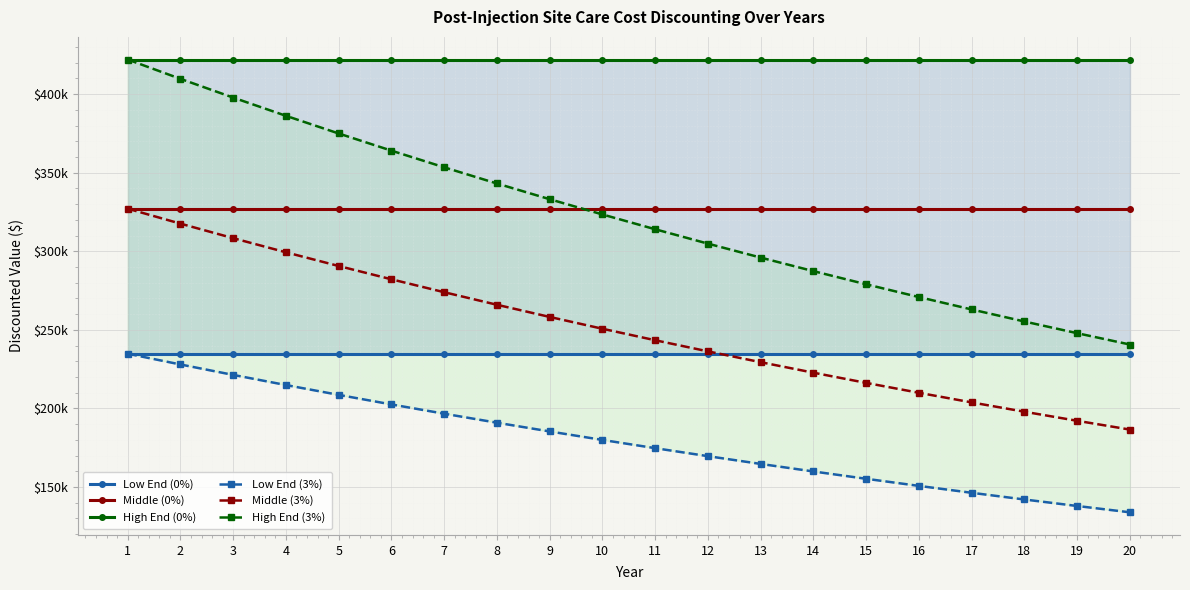

How many data points in High End (3%) are less than 323421?

10